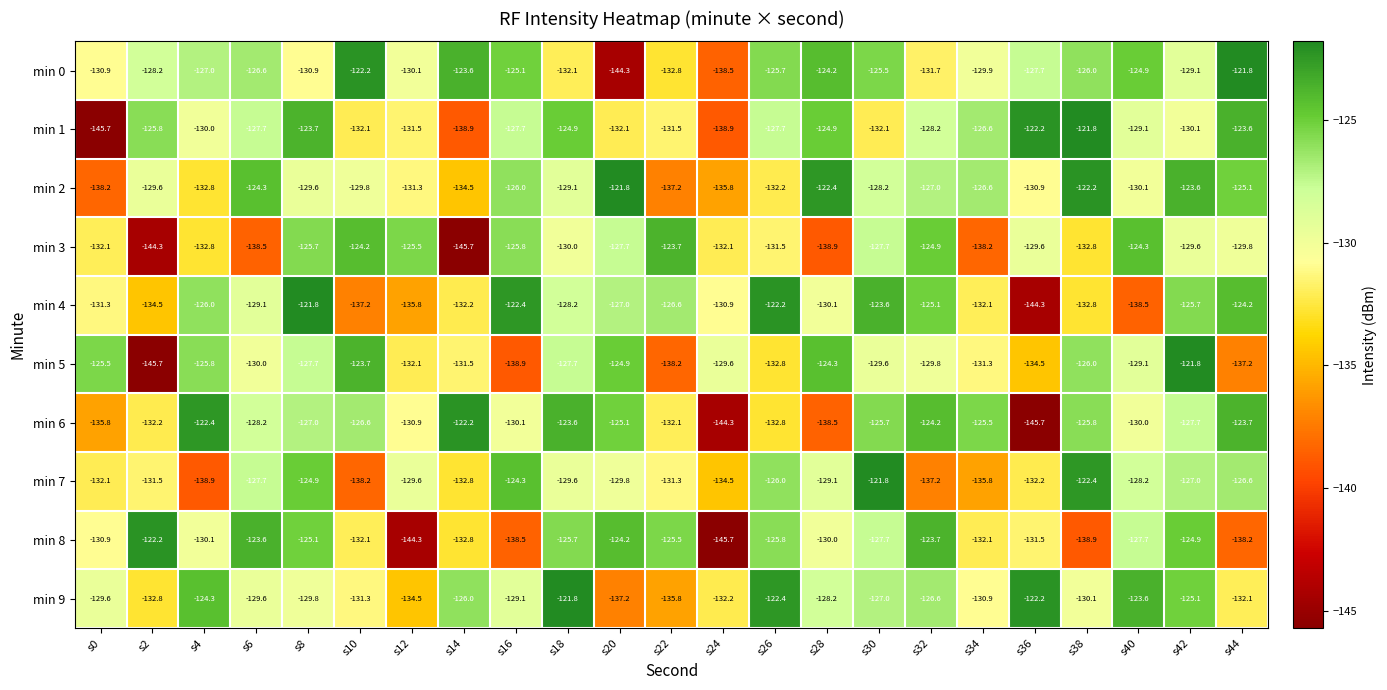

What is the difference between the maximum and second lowest values in the min 7 series?

16.4